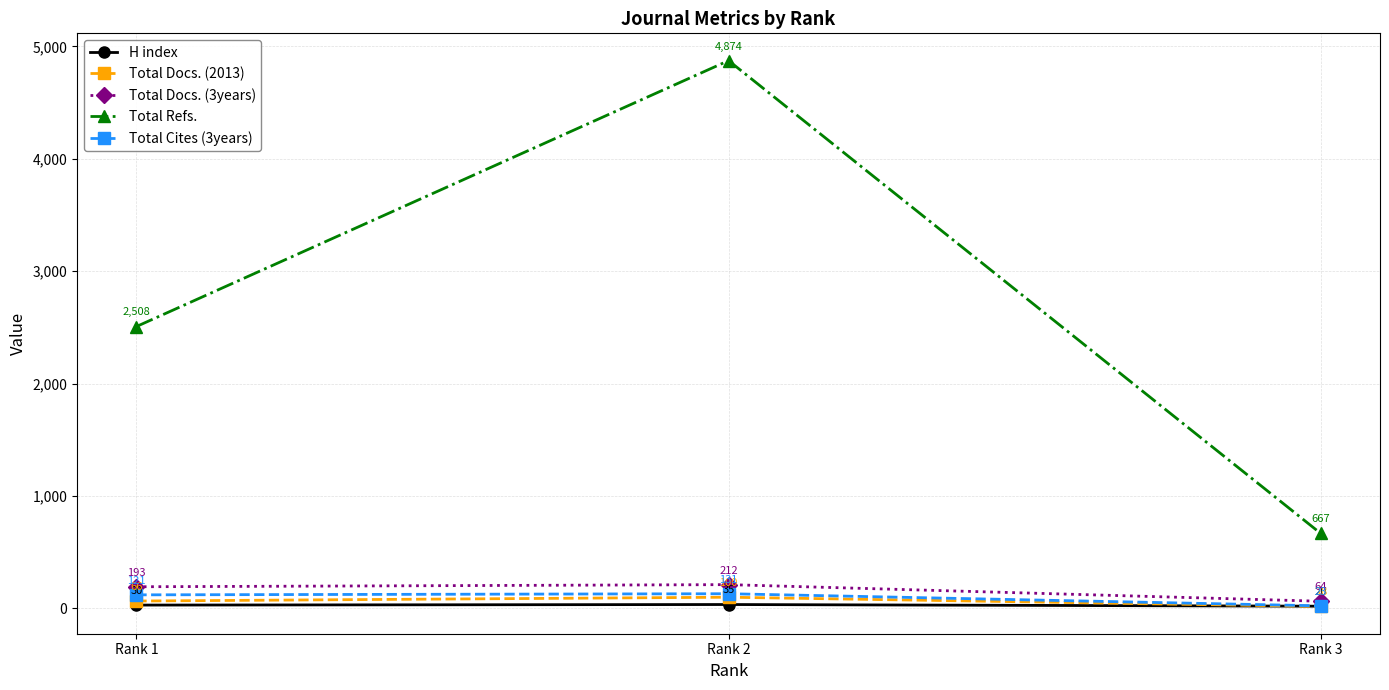

Rank the categories by H index value from lowest to highest.

Rank 3, Rank 1, Rank 2